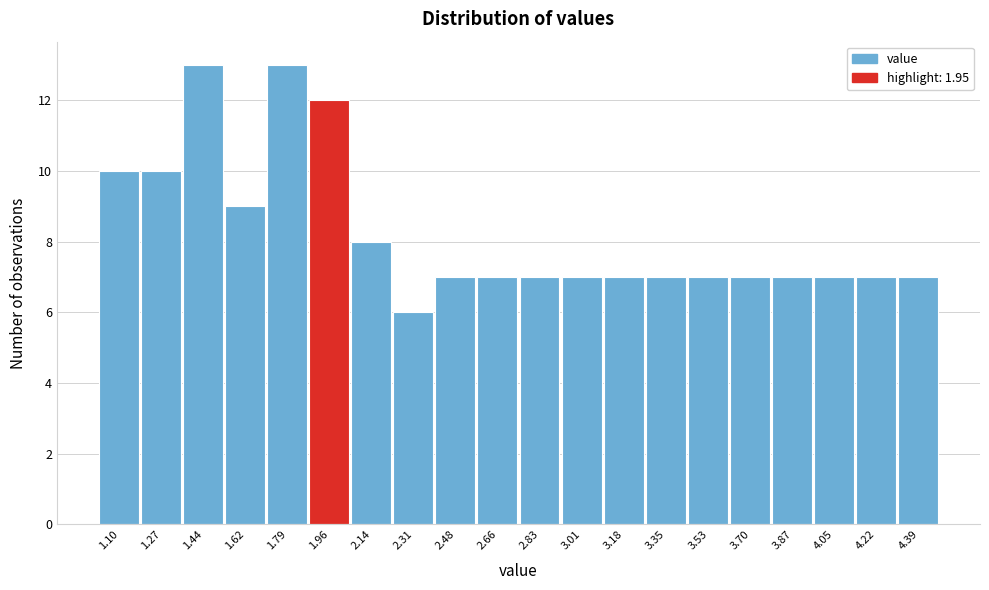

Reading left to right, list every bar in this chart as the range it spans on the x-axis followed by its height. Neither the bar edges nor the heights are printed on the chart, so give them approximately, as read against the axes.

1.02 to 1.18: 10
1.18 to 1.36: 10
1.36 to 1.54: 13
1.54 to 1.70: 9
1.70 to 1.88: 13
1.88 to 2.06: 12
2.06 to 2.22: 8
2.22 to 2.40: 6
2.40 to 2.58: 7
2.58 to 2.74: 7
2.74 to 2.92: 7
2.92 to 3.10: 7
3.10 to 3.26: 7
3.26 to 3.44: 7
3.44 to 3.62: 7
3.62 to 3.78: 7
3.78 to 3.96: 7
3.96 to 4.14: 7
4.14 to 4.30: 7
4.30 to 4.48: 7